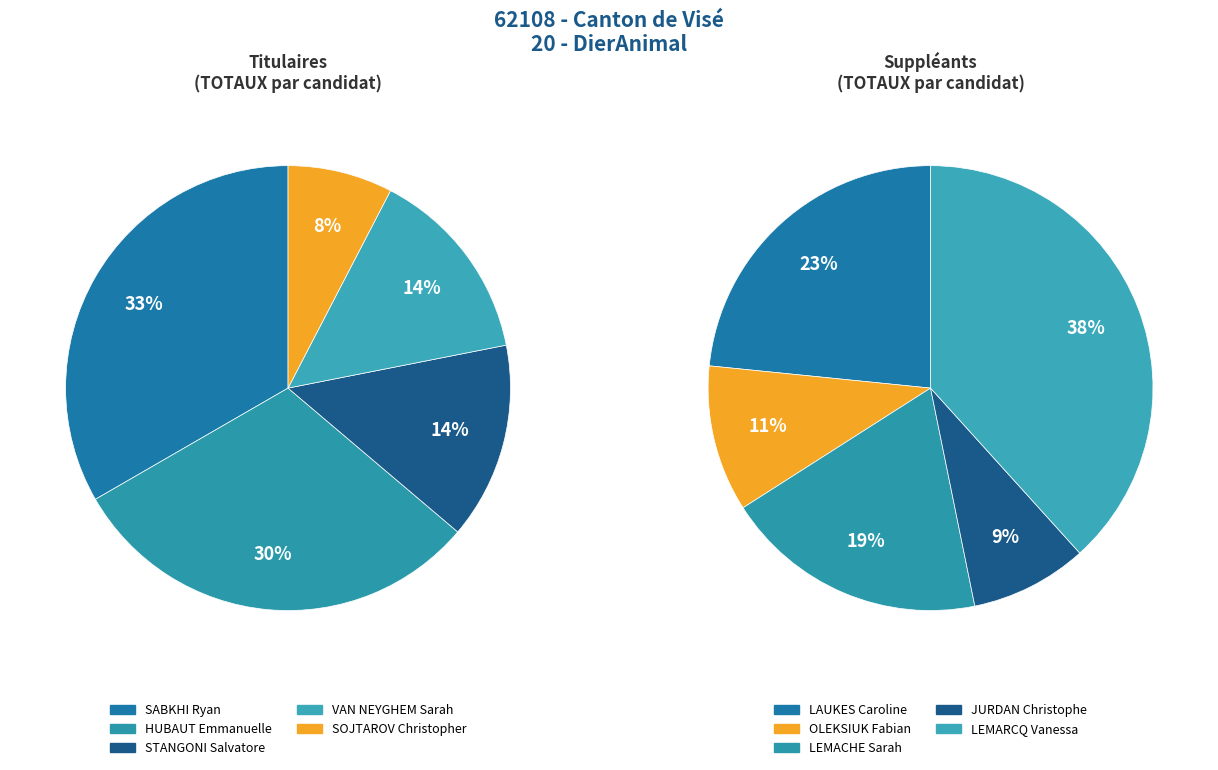

Is STANGONI Salvatore the majority of the pie?

No